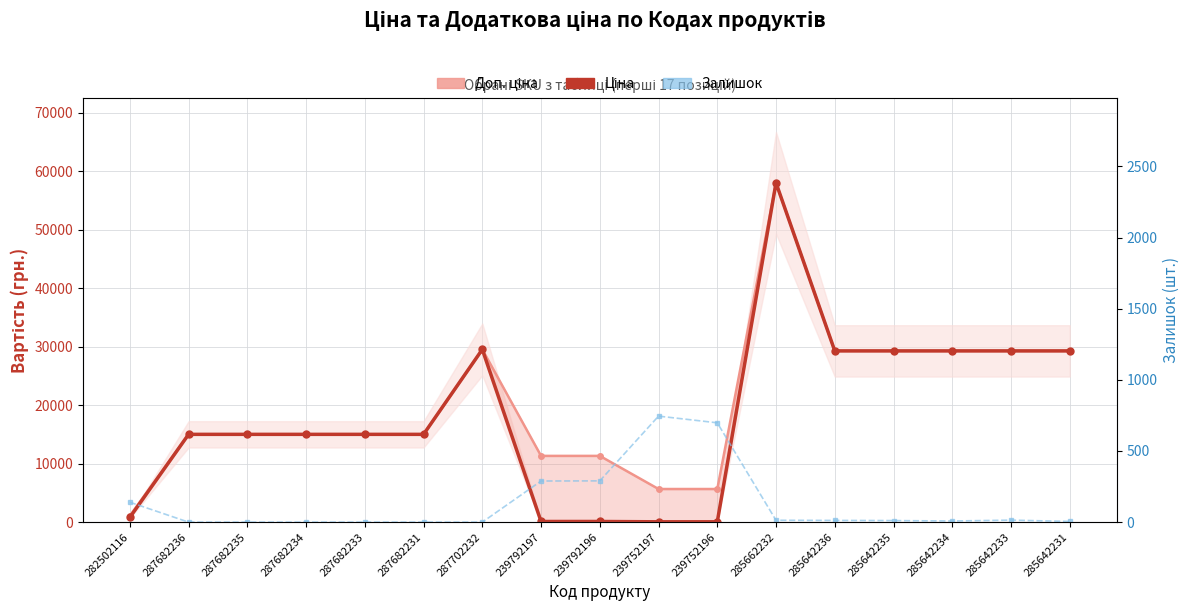

Reading right to left, list all the values displayed in this chart.

Доп. ціна: 29294.9	29294.9	29294.9	29294.9	29294.9	58037.0	5667.0	5667.0	11334.0	11334.0	29548.9	15019.2	15019.2	15019.2	15019.2	15019.2	1101.8
Ціна: 29294.9	29294.9	29294.9	29294.9	29294.9	58037.0	56.7	56.7	113.3	113.3	29548.9	15019.2	15019.2	15019.2	15019.2	15019.2	813.0
Залишок: 5.0	14.0	8.0	11.0	12.0	13.0	698.0	745.0	290.0	289.0	0.0	0.0	0.0	0.0	0.0	0.0	140.0